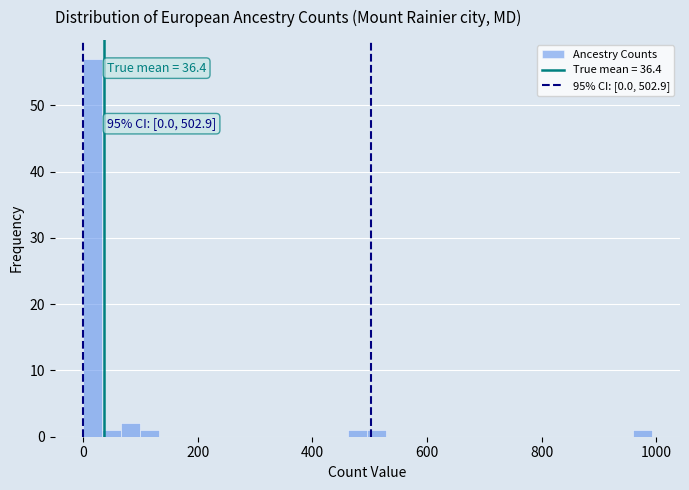

Read against the x-axis, roughly where is the centre of the tallest bar?

20